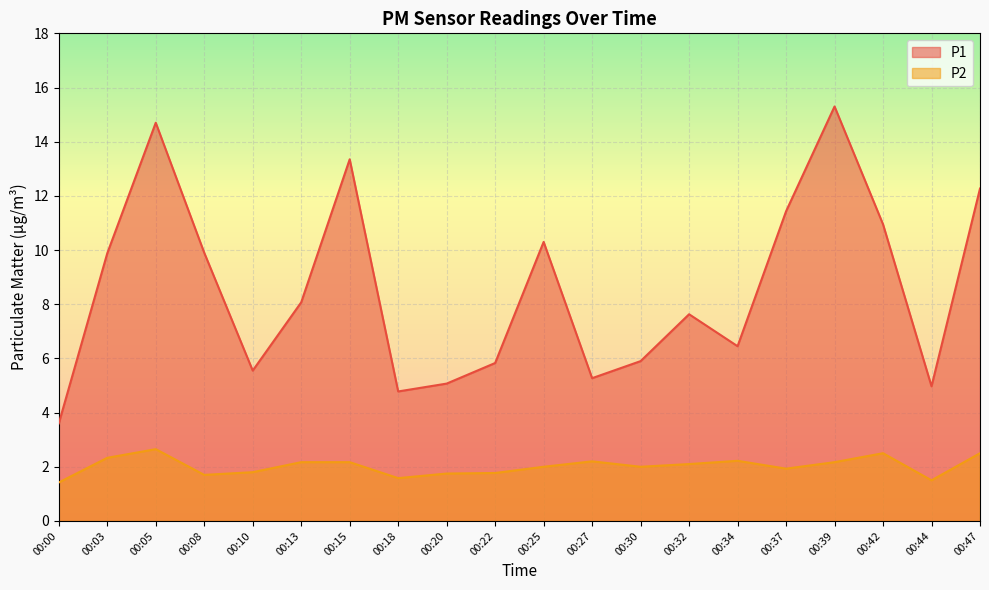

Reading left to right, what are all the values shown in this chart?

P1: 00:00=3.6	00:03=9.9	00:05=14.7	00:08=9.9	00:10=5.5	00:13=8.1	00:15=13.3	00:18=4.8	00:20=5.1	00:22=5.8	00:25=10.3	00:27=5.3	00:30=5.9	00:32=7.6	00:34=6.5	00:37=11.4	00:39=15.3	00:42=10.9	00:44=5.0	00:47=12.3
P2: 00:00=1.4	00:03=2.3	00:05=2.6	00:08=1.7	00:10=1.8	00:13=2.2	00:15=2.2	00:18=1.6	00:20=1.8	00:22=1.8	00:25=2.0	00:27=2.2	00:30=2.0	00:32=2.1	00:34=2.2	00:37=1.9	00:39=2.2	00:42=2.5	00:44=1.5	00:47=2.5